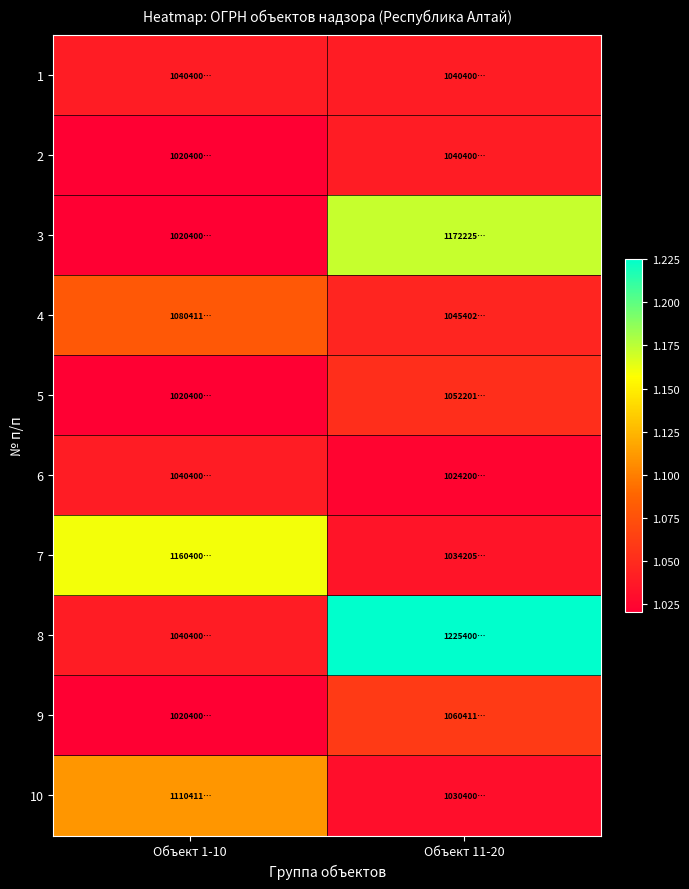

Reading left to right, extract all data points from this chart.

1: Объект 1-10=1040400770783	Объект 11-20=1040400770486
2: Объект 1-10=1020400745034	Объект 11-20=1040400770475
3: Объект 1-10=1020400759609	Объект 11-20=1172225000023
4: Объект 1-10=1080411004266	Объект 11-20=1045402499141
5: Объект 1-10=1020400758817	Объект 11-20=1052201876949
6: Объект 1-10=1040400768517	Объект 11-20=1024200680723
7: Объект 1-10=1160400053890	Объект 11-20=1034205004525
8: Объект 1-10=1040400767197	Объект 11-20=1225400046960
9: Объект 1-10=1020400749566	Объект 11-20=1060411094611
10: Объект 1-10=1110411000094	Объект 11-20=1030400748377